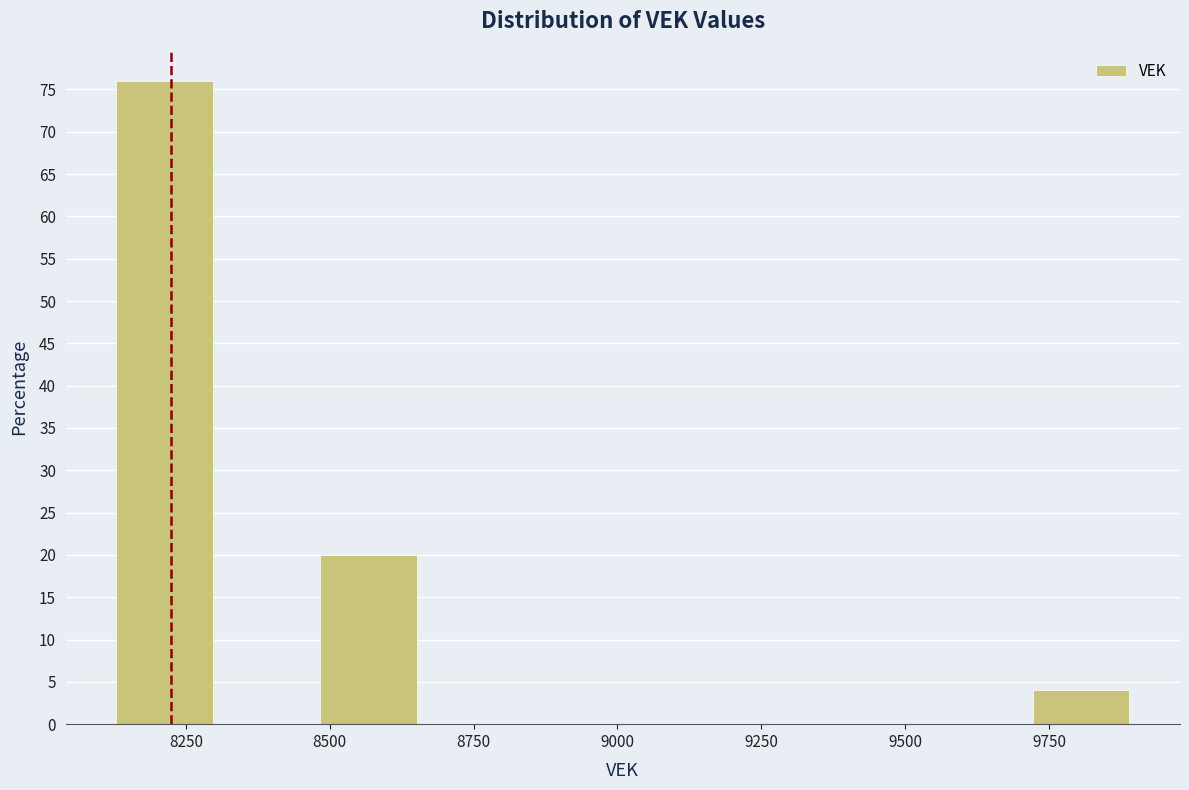

Around what value on the x-axis is the tallest bar? Give the approximate position of its centre, as read against the axis.

8200